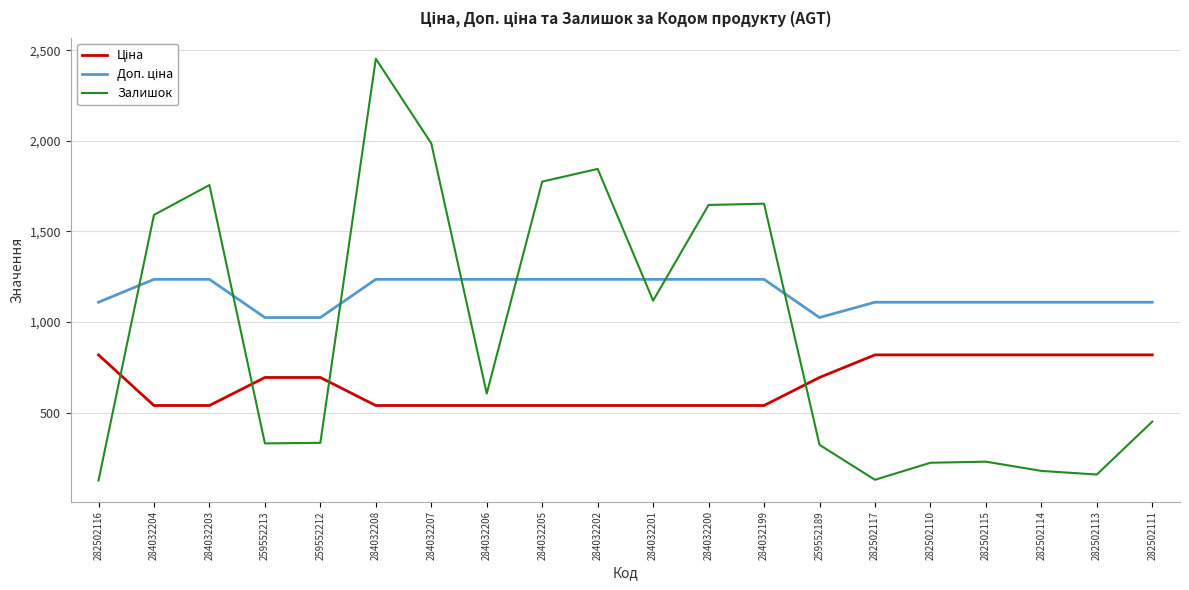

What is the total value across all series at 259552213?

2048.3